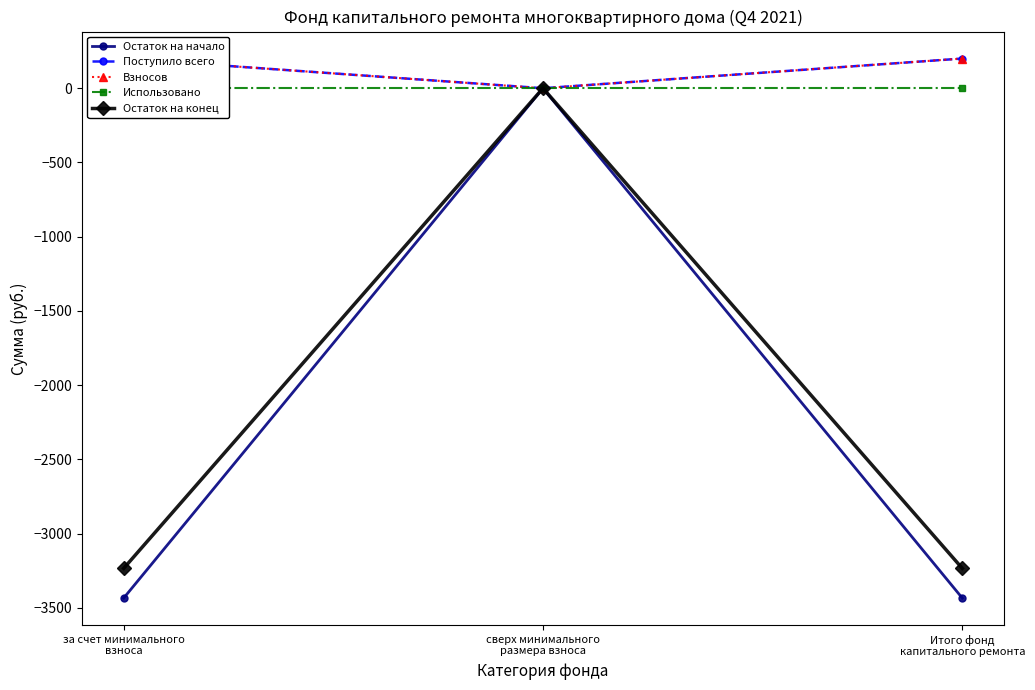

Between за счет минимального
взноса and Итого фонд
капитального ремонта, which series saw the biggest shift?

Остаток на начало